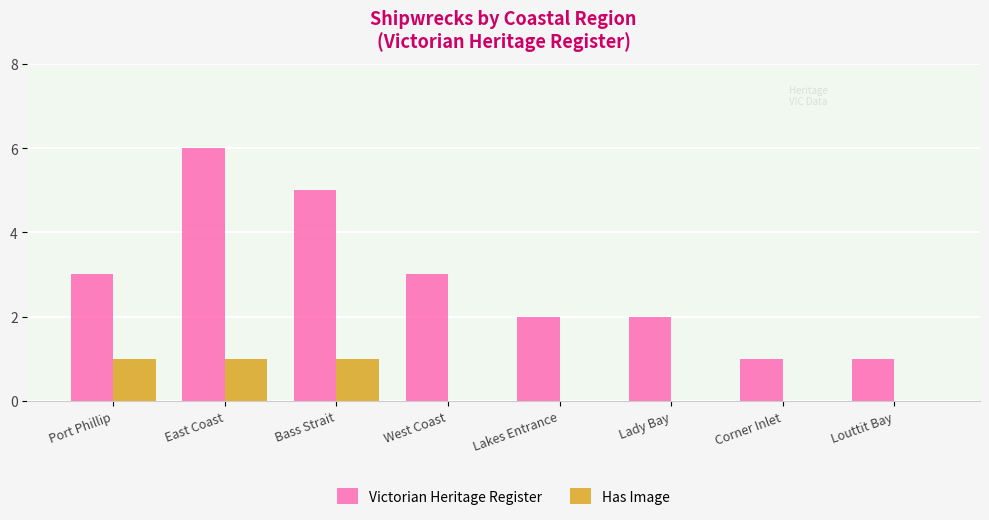

What is the approximate value of Has Image at Bass Strait?

1